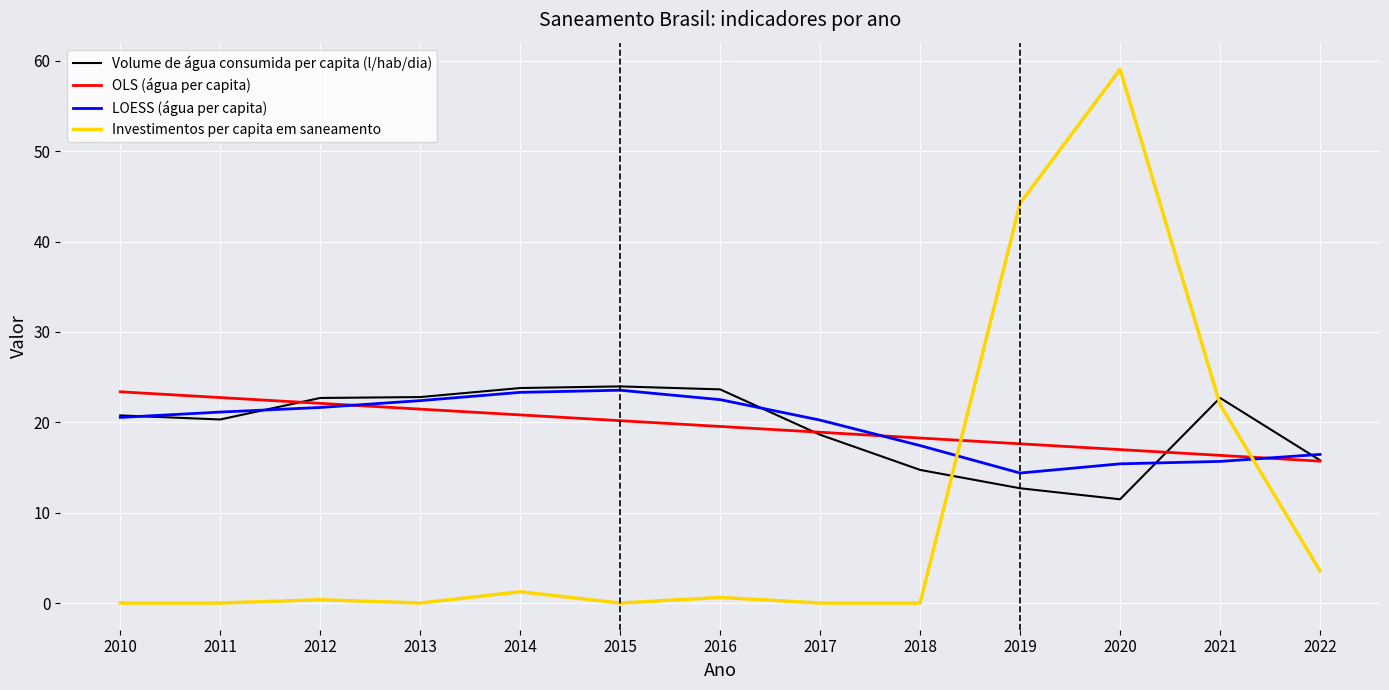

At which category is the sum across all series the highest?

2020